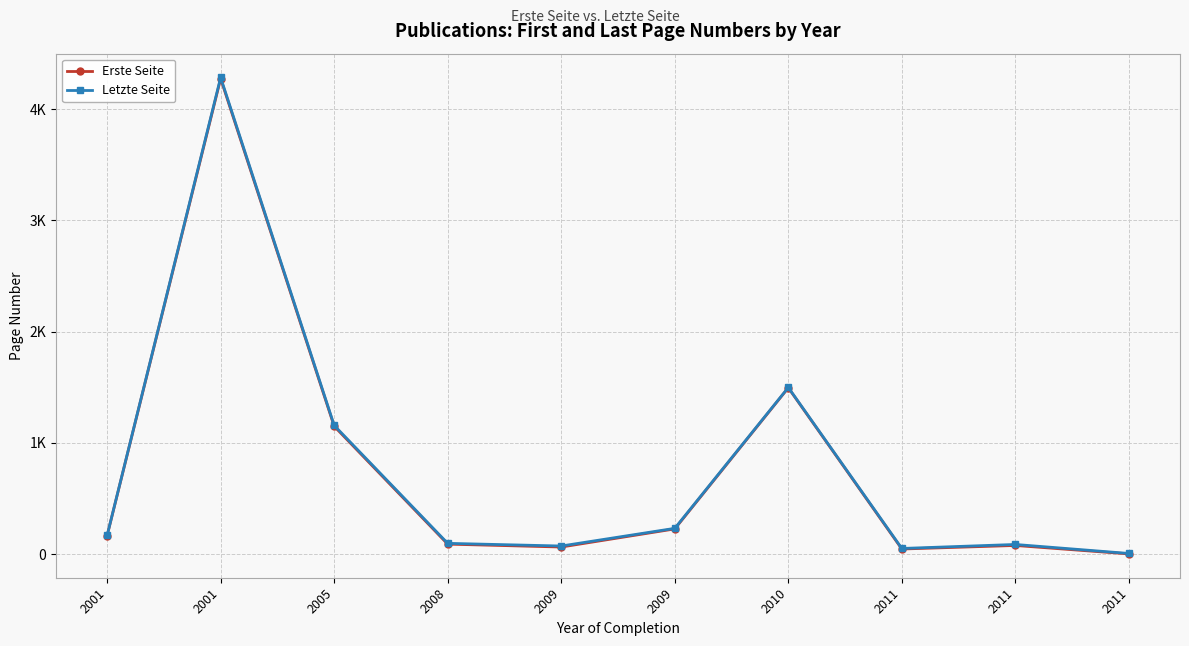

What are all the series names shown in the legend?

Erste Seite, Letzte Seite